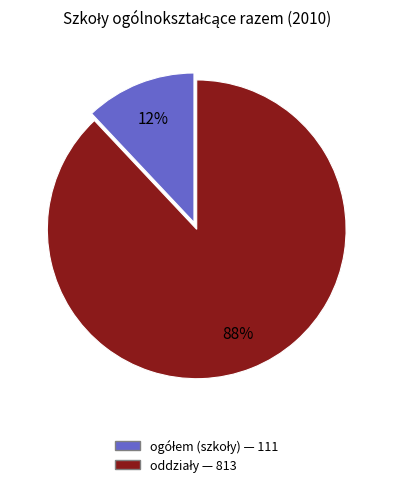

How many segments does this pie chart have?

2